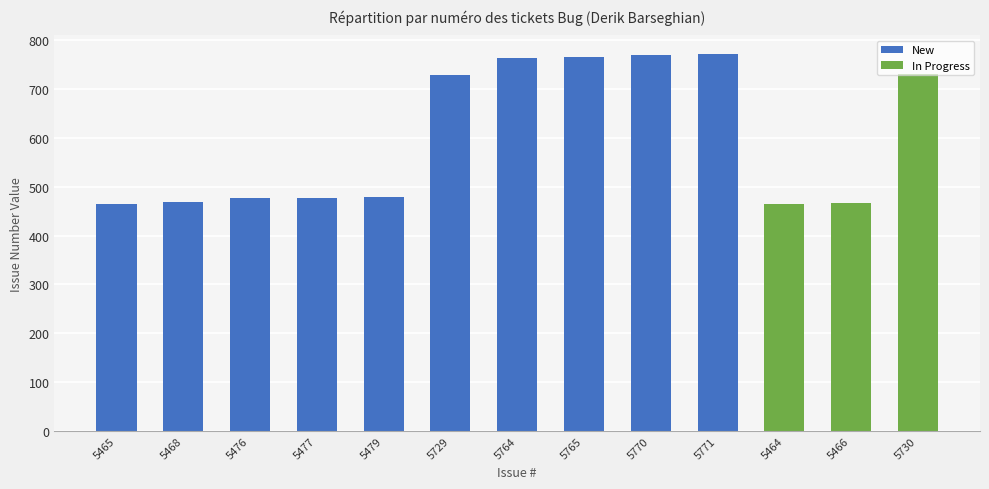

Which category has the highest value in the New series?

5771